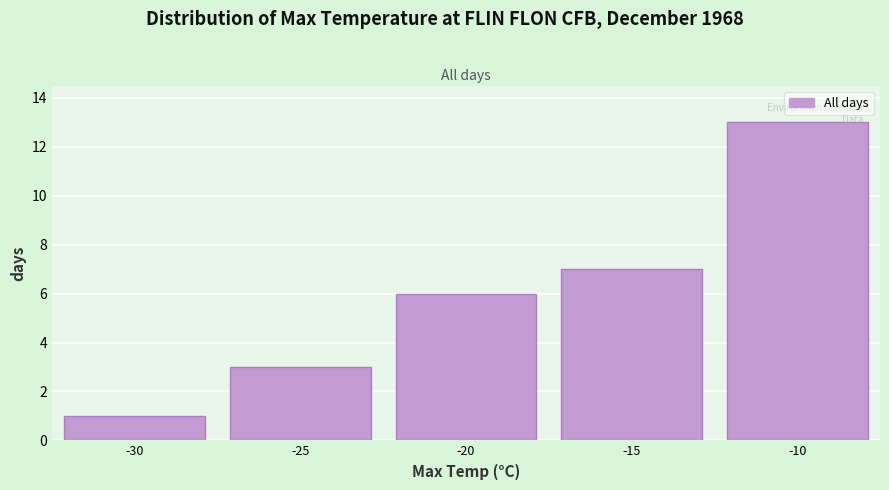

Reading left to right, list every bar in this chart as the range it spans on the x-axis followed by its height. The values are not printed on the chart, so give them approximately, as read against the axis.

-32.5 to -27.5: 1
-27.5 to -22.5: 3
-22.5 to -17.5: 6
-17.5 to -12.5: 7
-12.5 to -7.5: 13